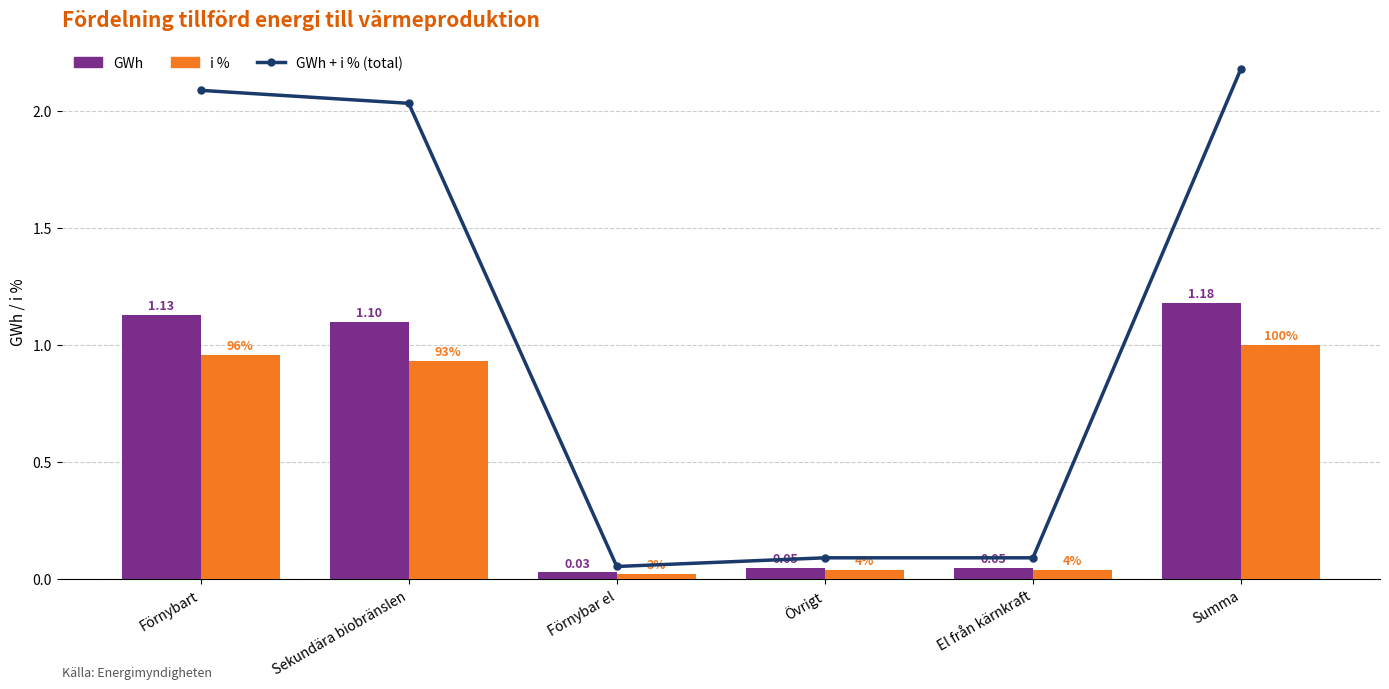

At how many categories does at least one series exceed 1?

3